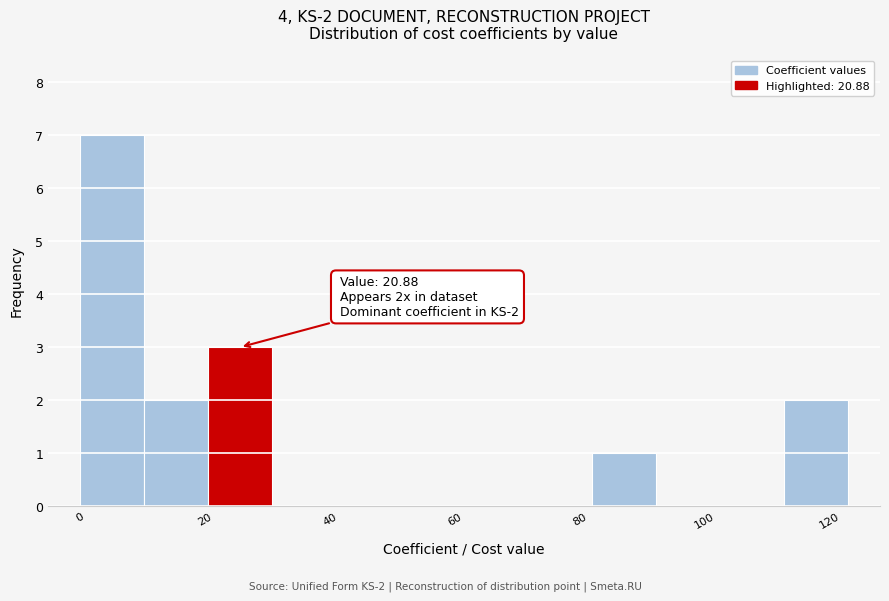

Over which range of the x-axis is the bar tallest?

0 to 10